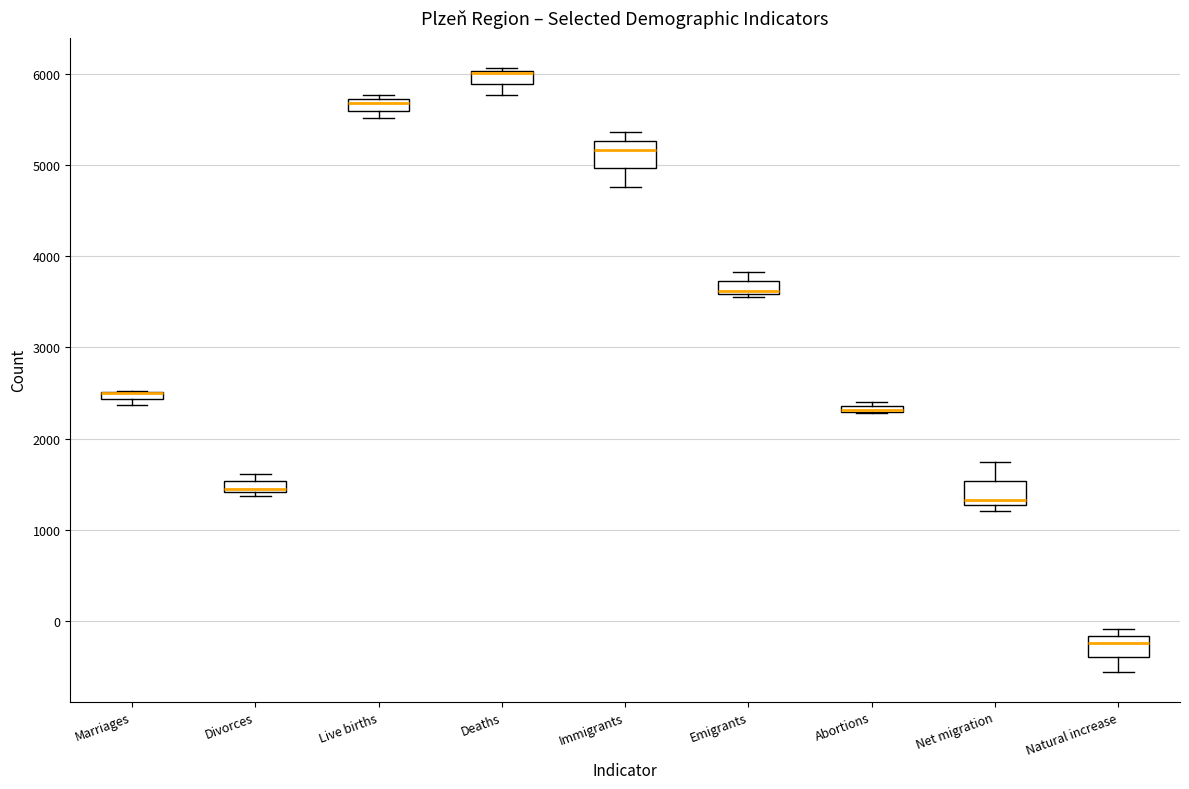

Where is the lower edge of the box for Live births on the y-axis? The values are not printed on the chart, so give them approximately, as read against the axis.

5600